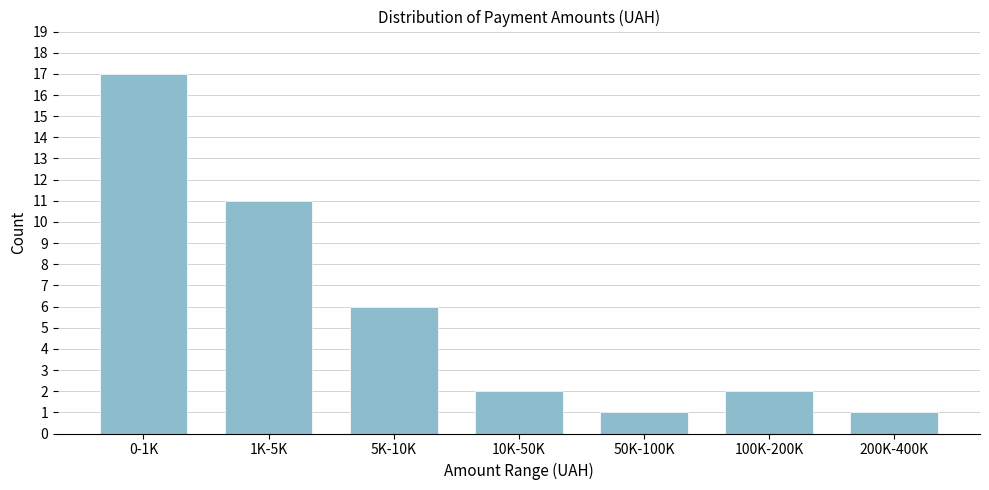

Reading left to right, extract all data points from this chart.

0-1K=17	1K-5K=11	5K-10K=6	10K-50K=2	50K-100K=1	100K-200K=2	200K-400K=1